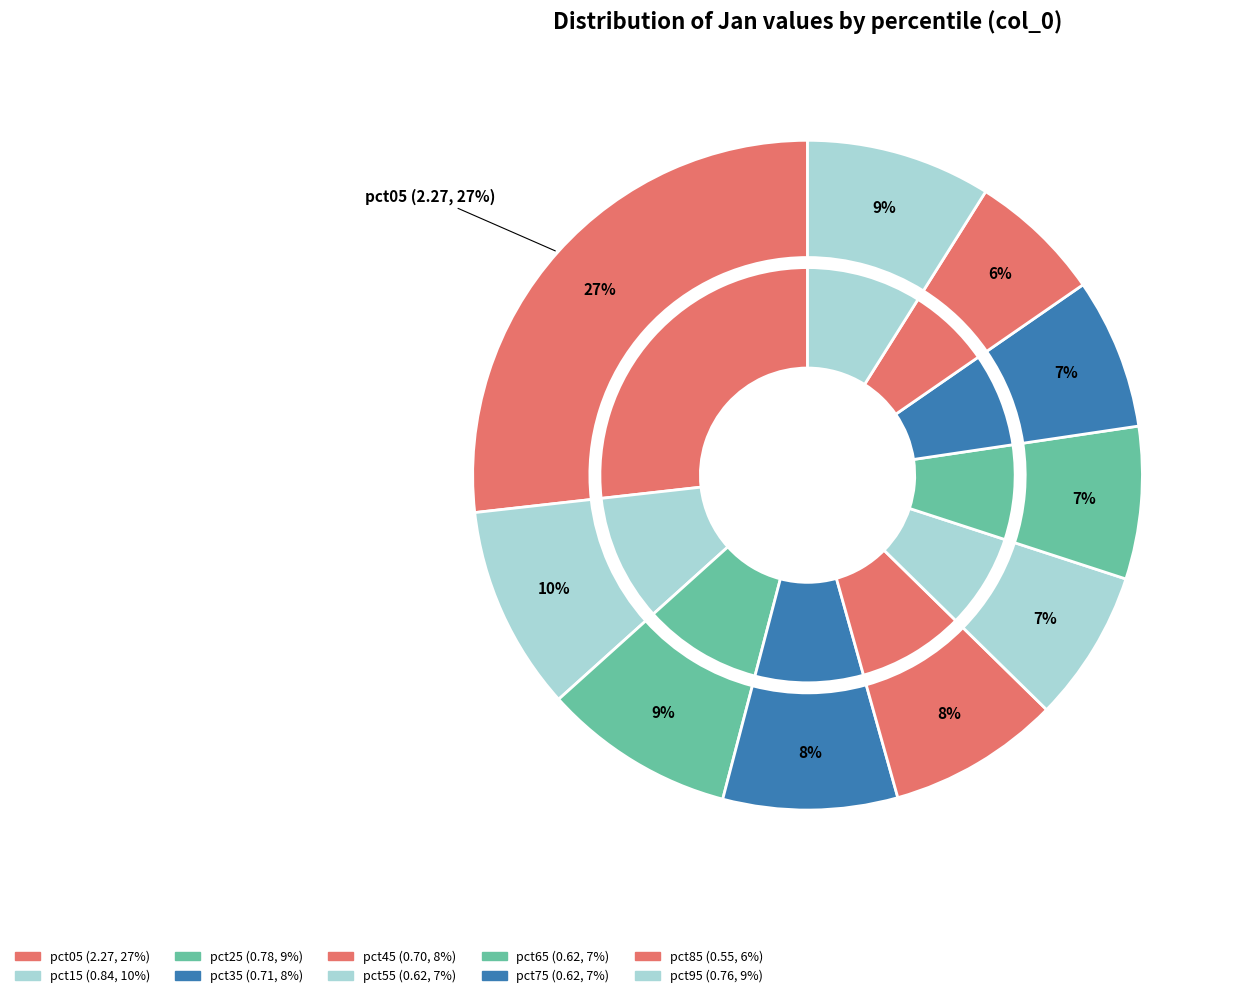

The pct95 slice represents 9% of the pie. True or false?

True